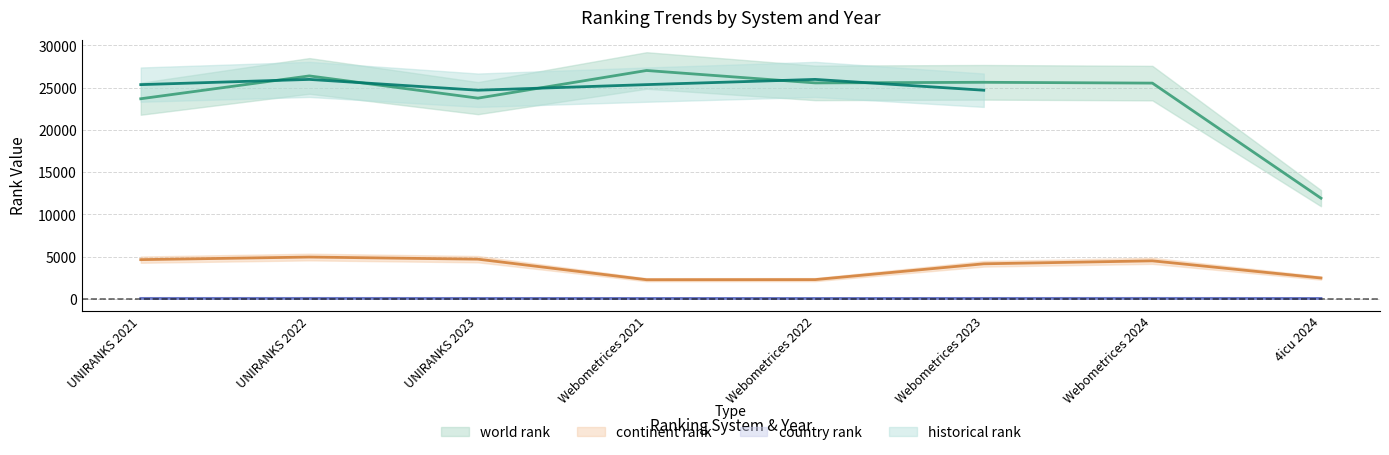

True or false: country rank and continent rank intersect in this chart.

False